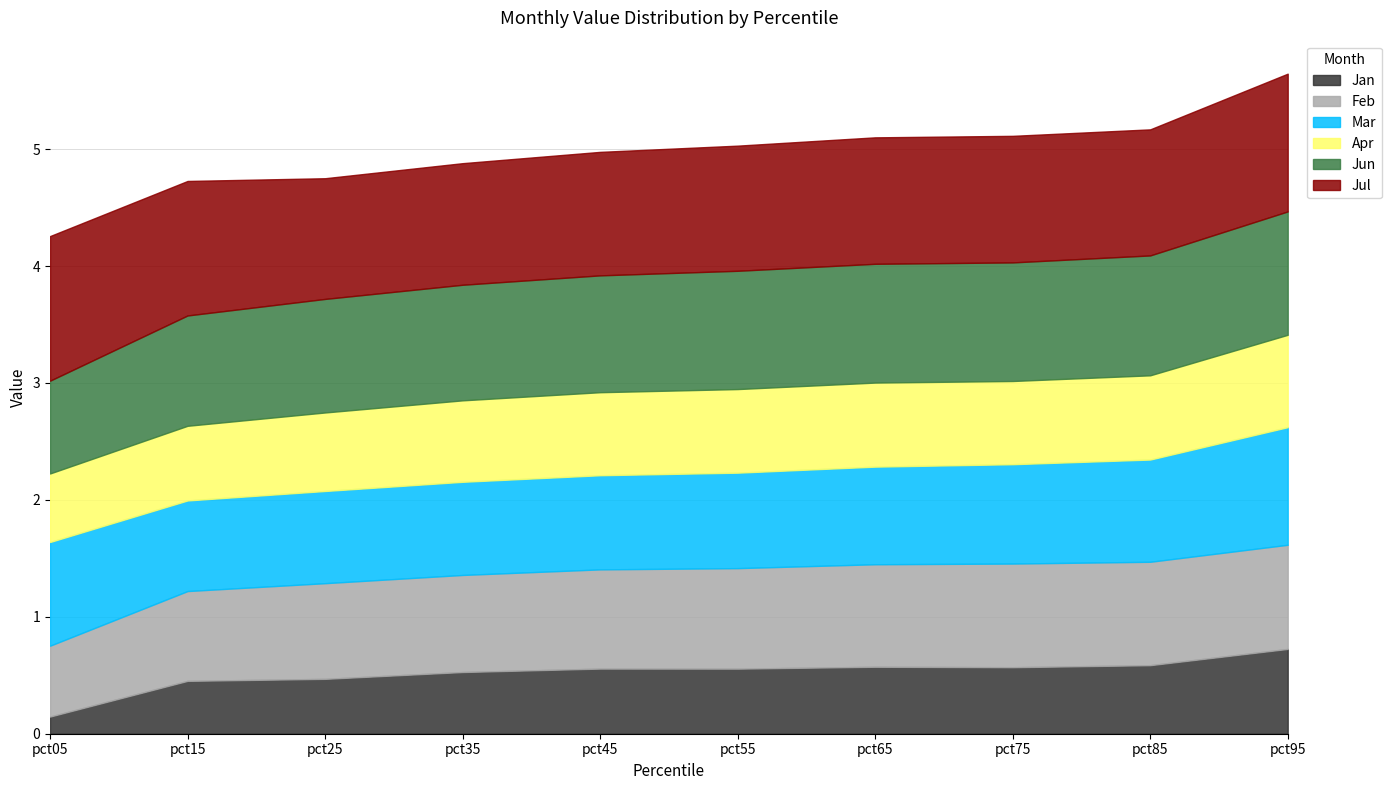

What is the difference between the maximum and second lowest values in the Jan series?

0.3